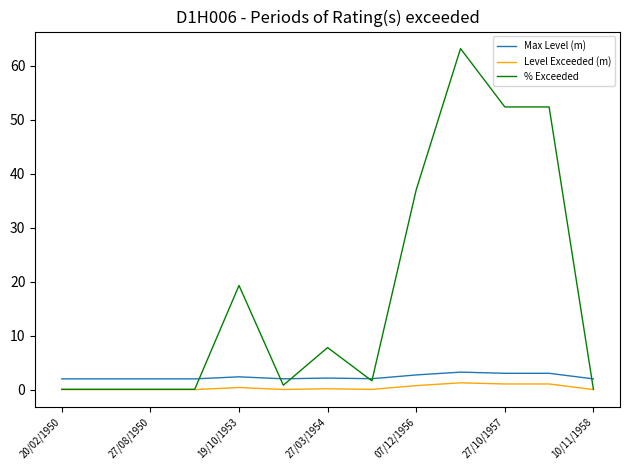

What is the maximum value shown in the chart?

63.2